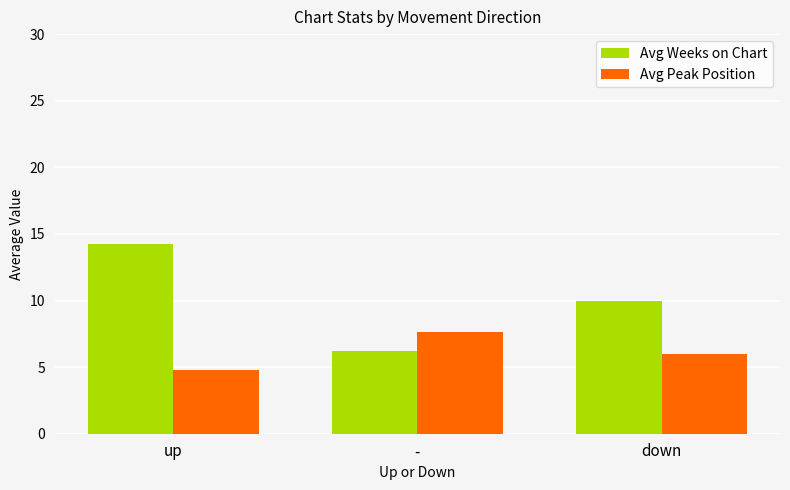

True or false: Avg Peak Position has a value of 2.6 at up.

False